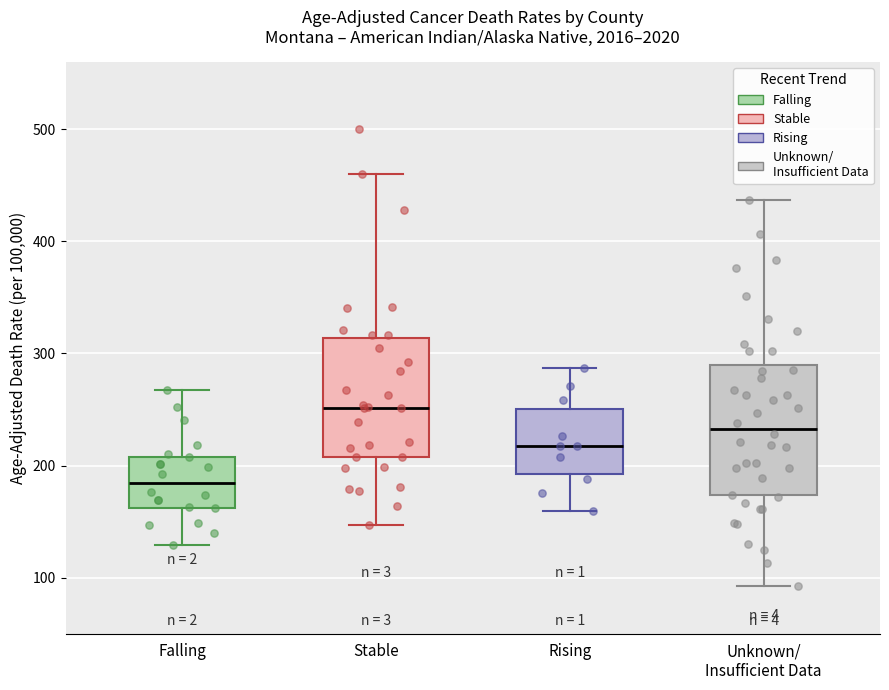

Which box has the lowest median line?

Falling